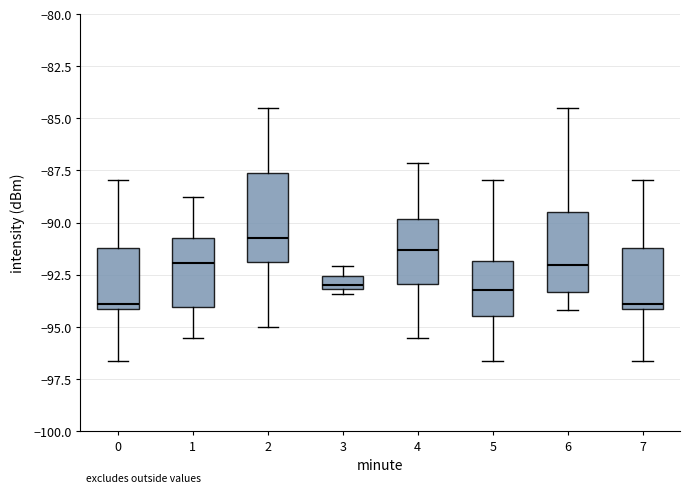

Which box's median line is the highest?

2